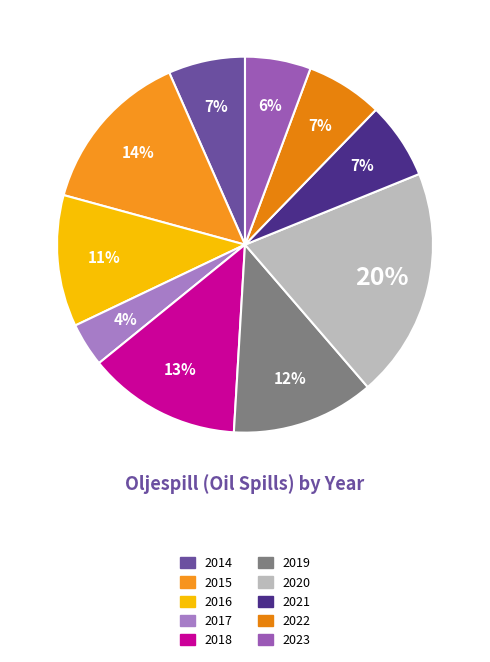

Approximately how many times larger is the value at 2016 compared to 2018?

0.9